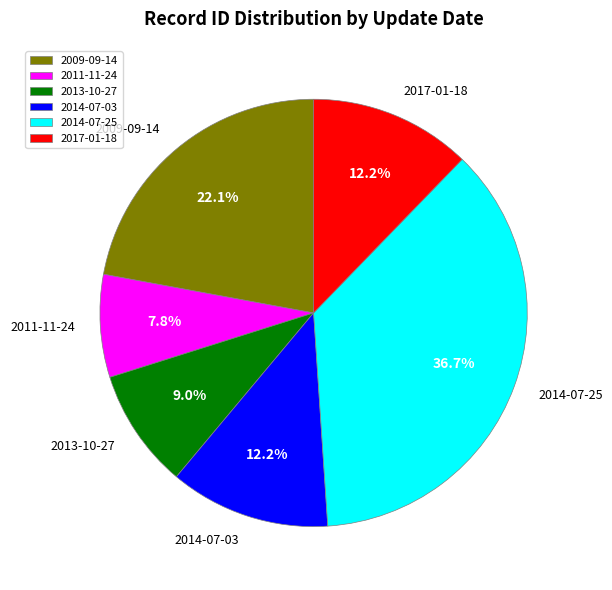

How much of the chart is everything except 2017-01-18?

87.8%